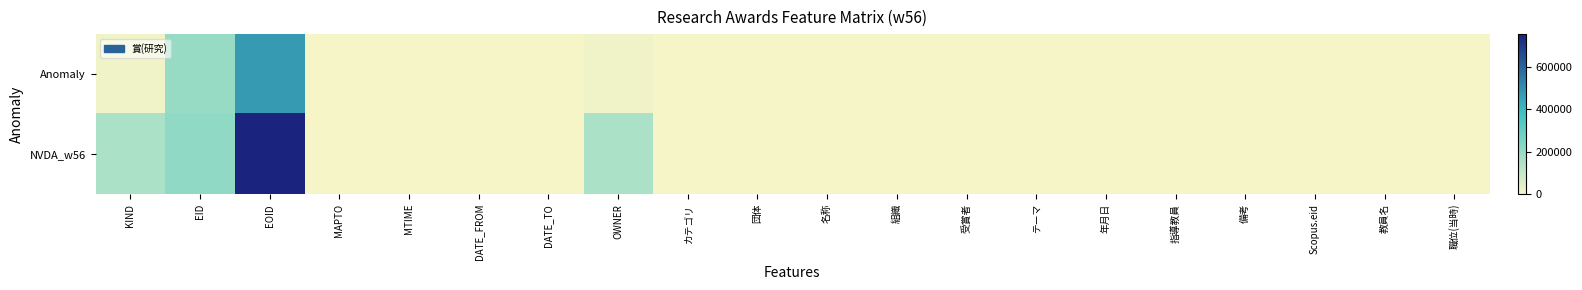

What is the maximum value shown in the chart?

753253